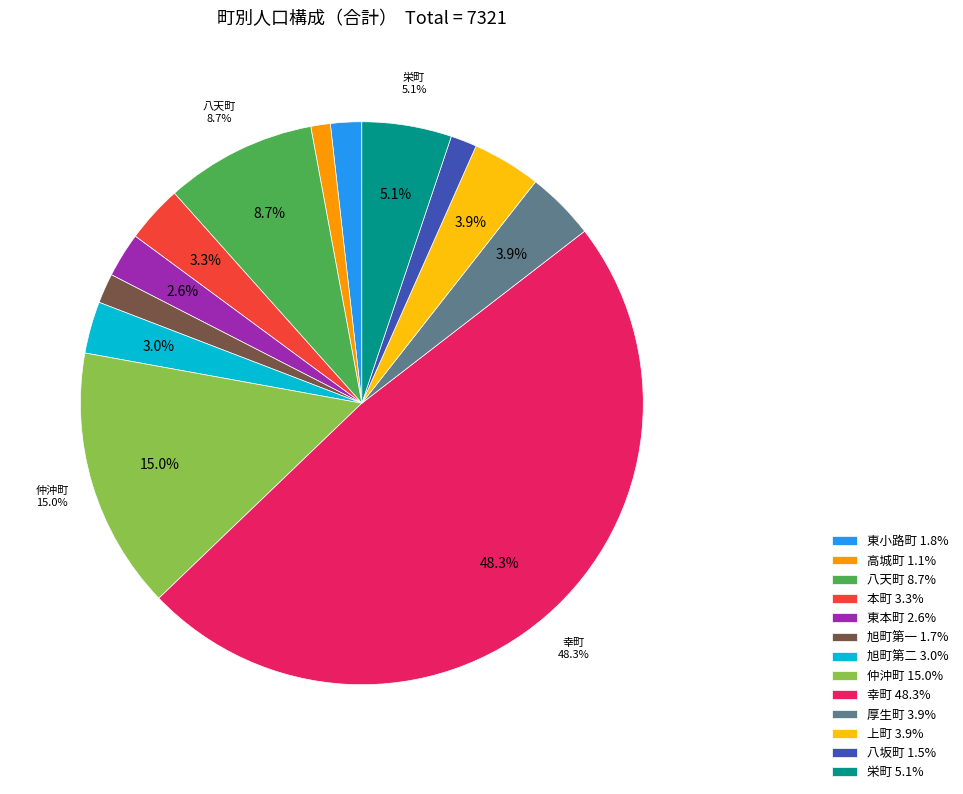

Which category has the biggest portion of the pie?

幸町